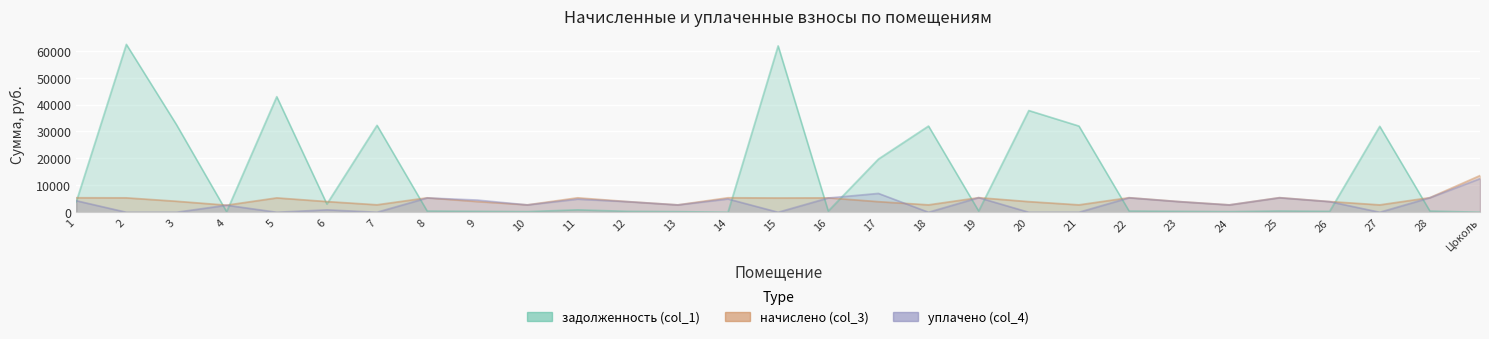

Read the уплачено (col_4) value at 17.

7000.0